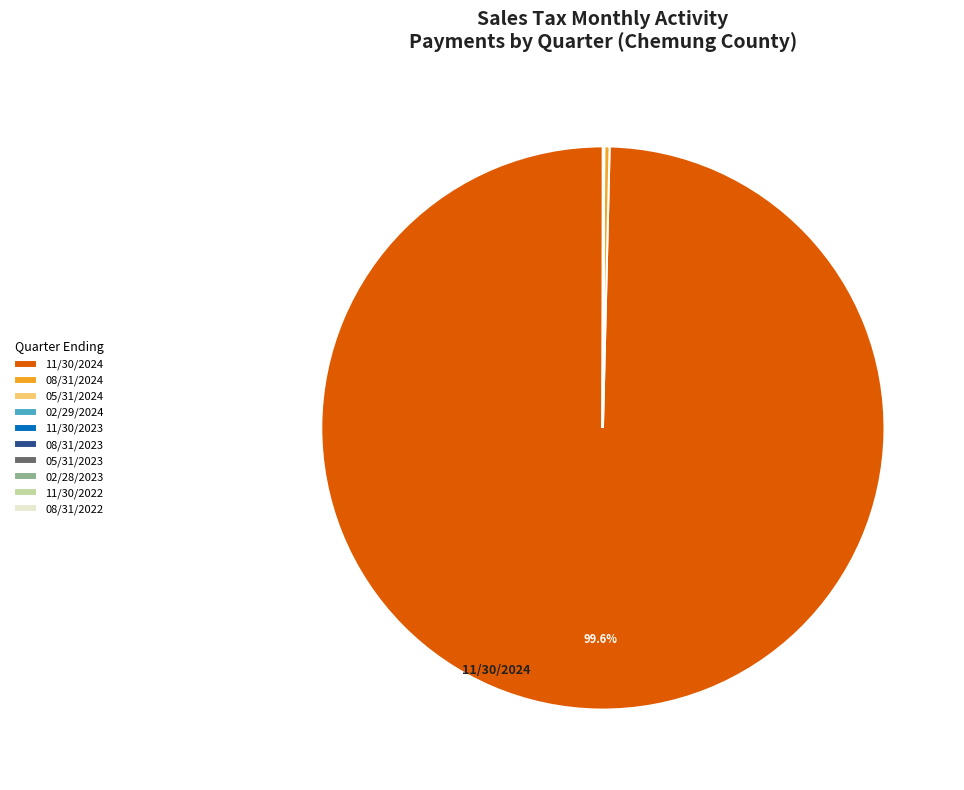

Which slice is the largest?

11/30/2024